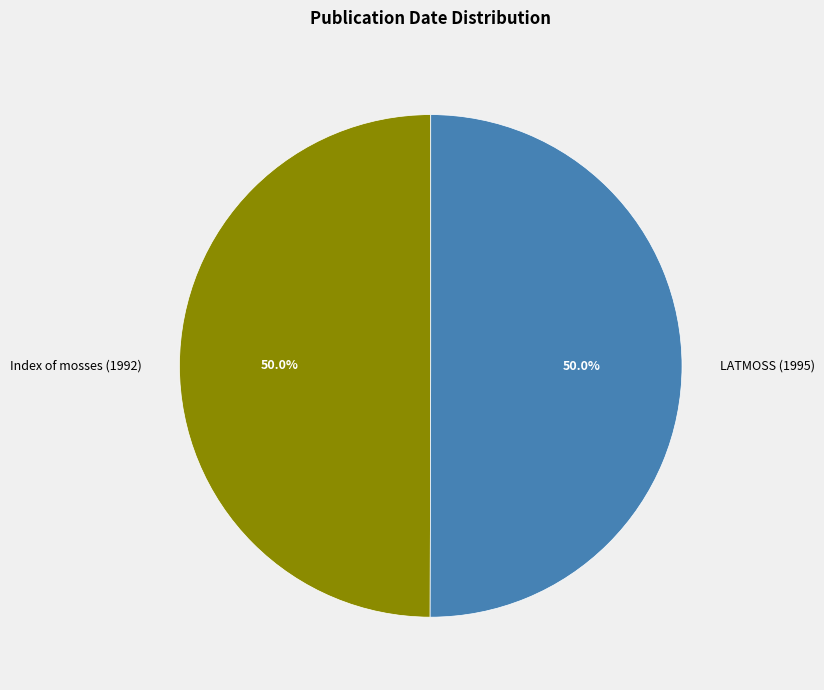

Count the number of slices in the pie.

2